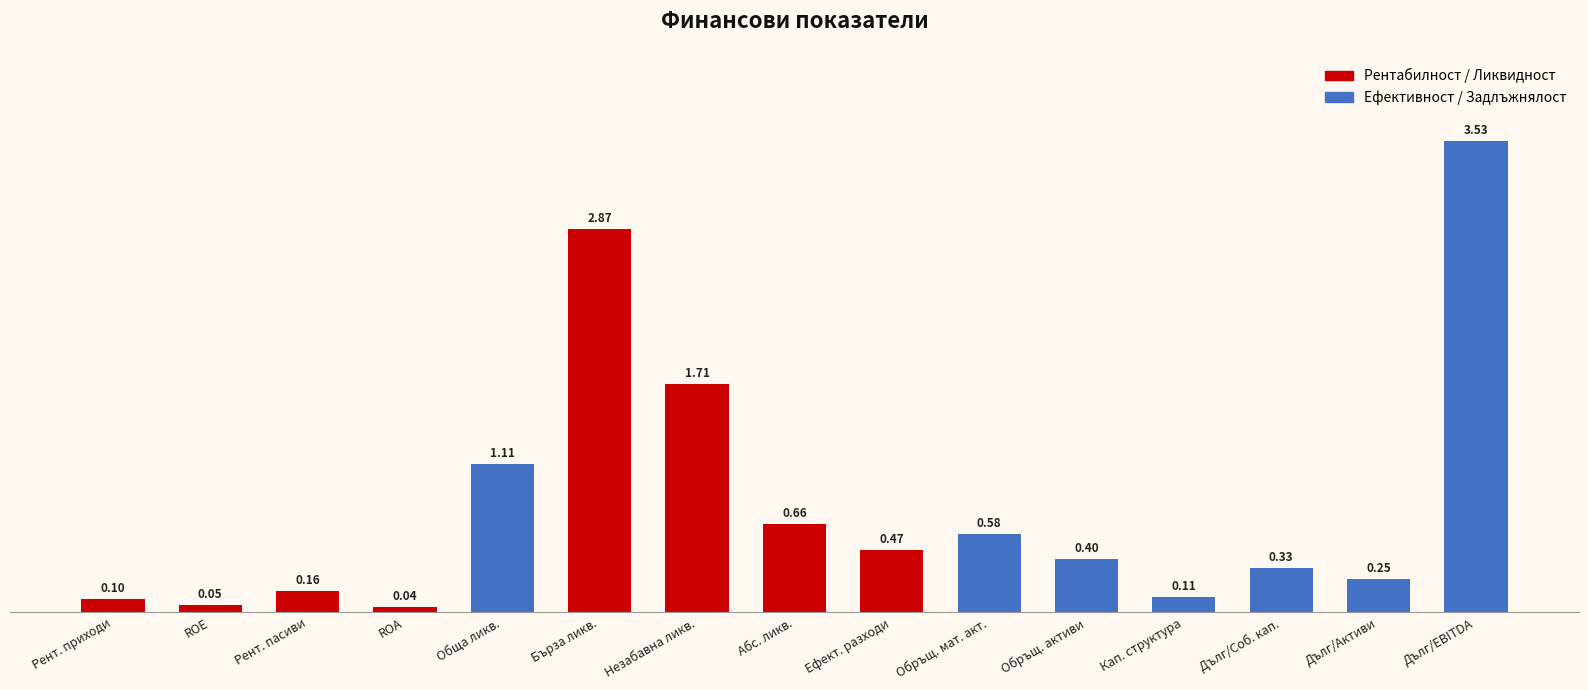

What is the value of the 1st bar from the left?

0.1